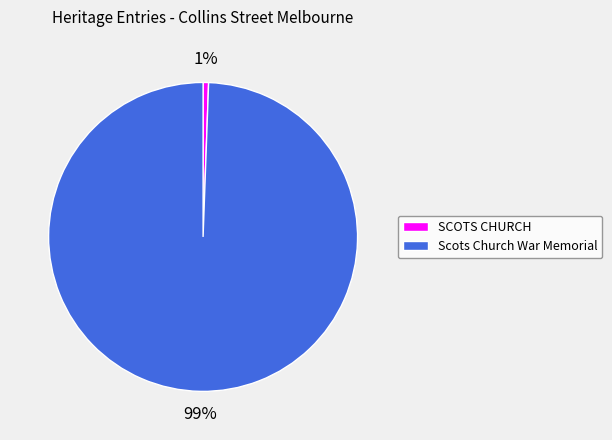

How many slices are in this pie chart?

2